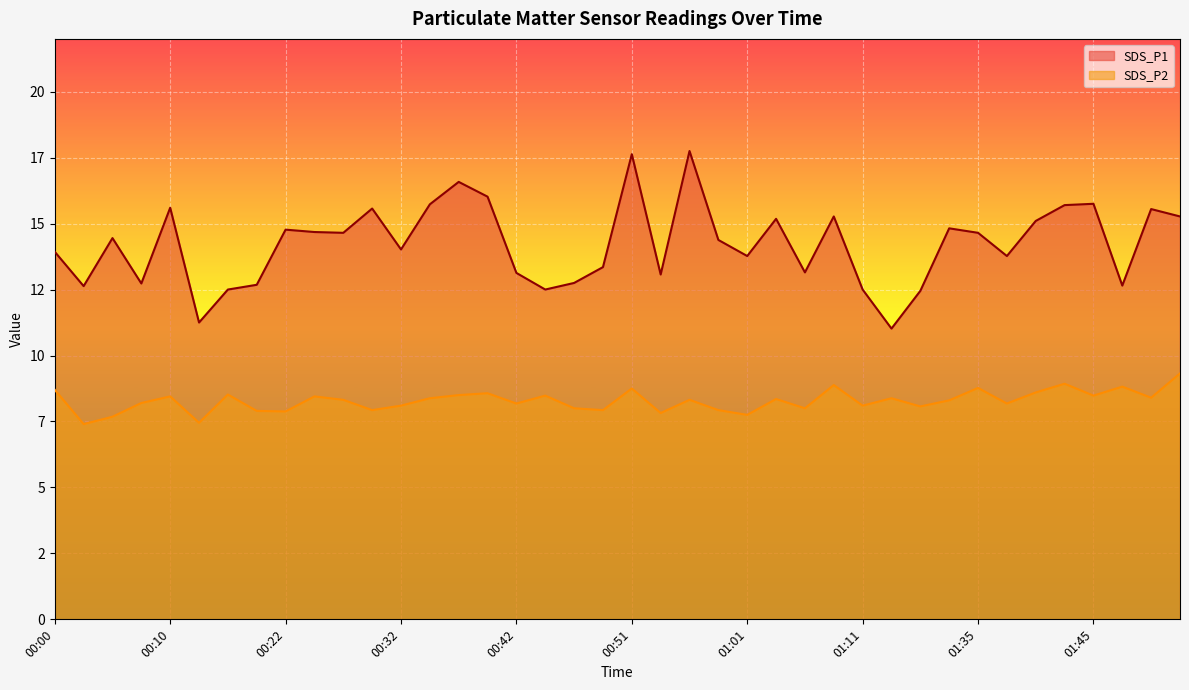

At which category is the sum across all series the highest?

00:51